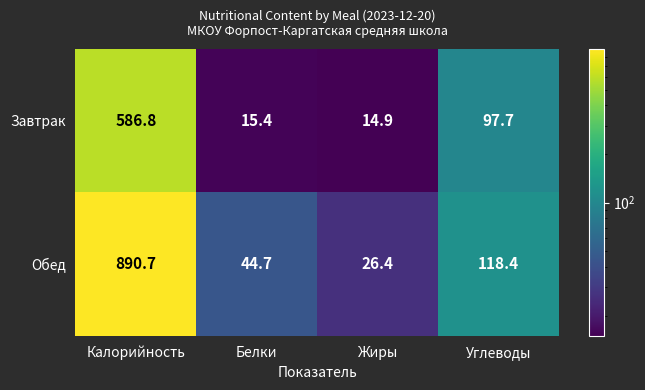

How many values in the Завтрак series are below 97?

2